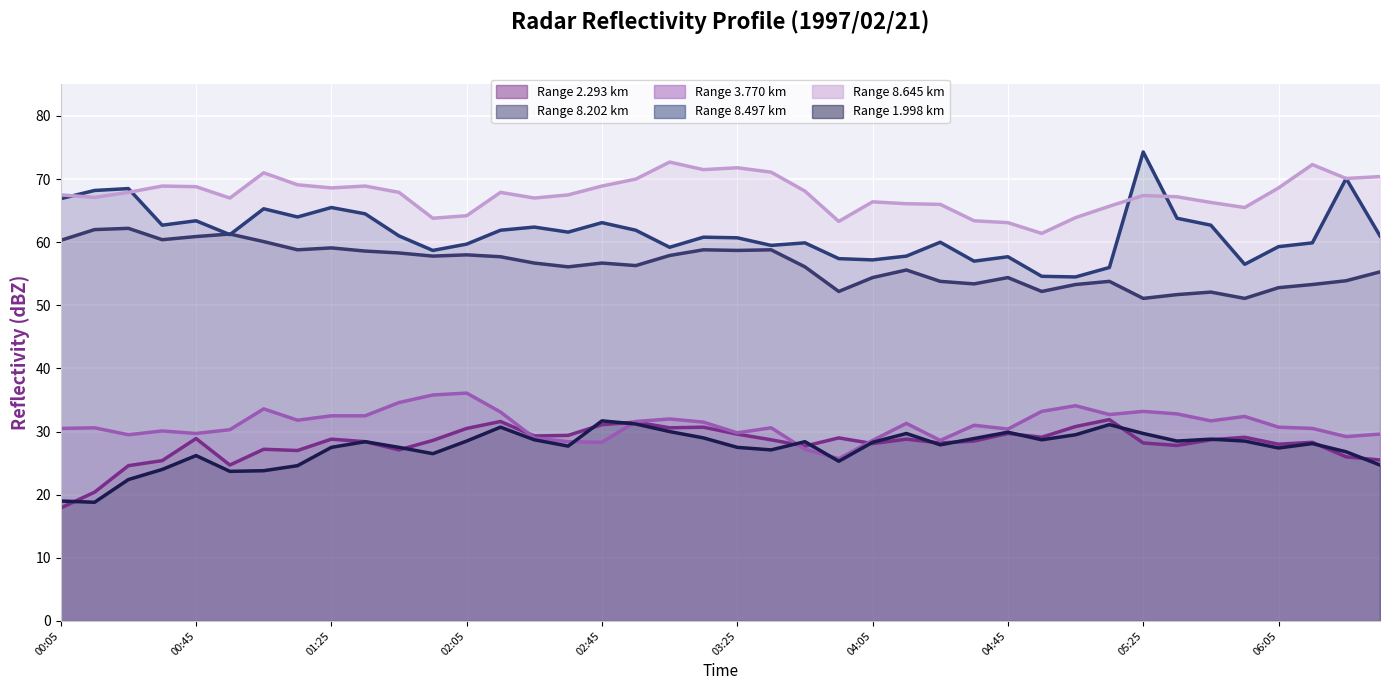

Between 35 and 10, which is larger?

35